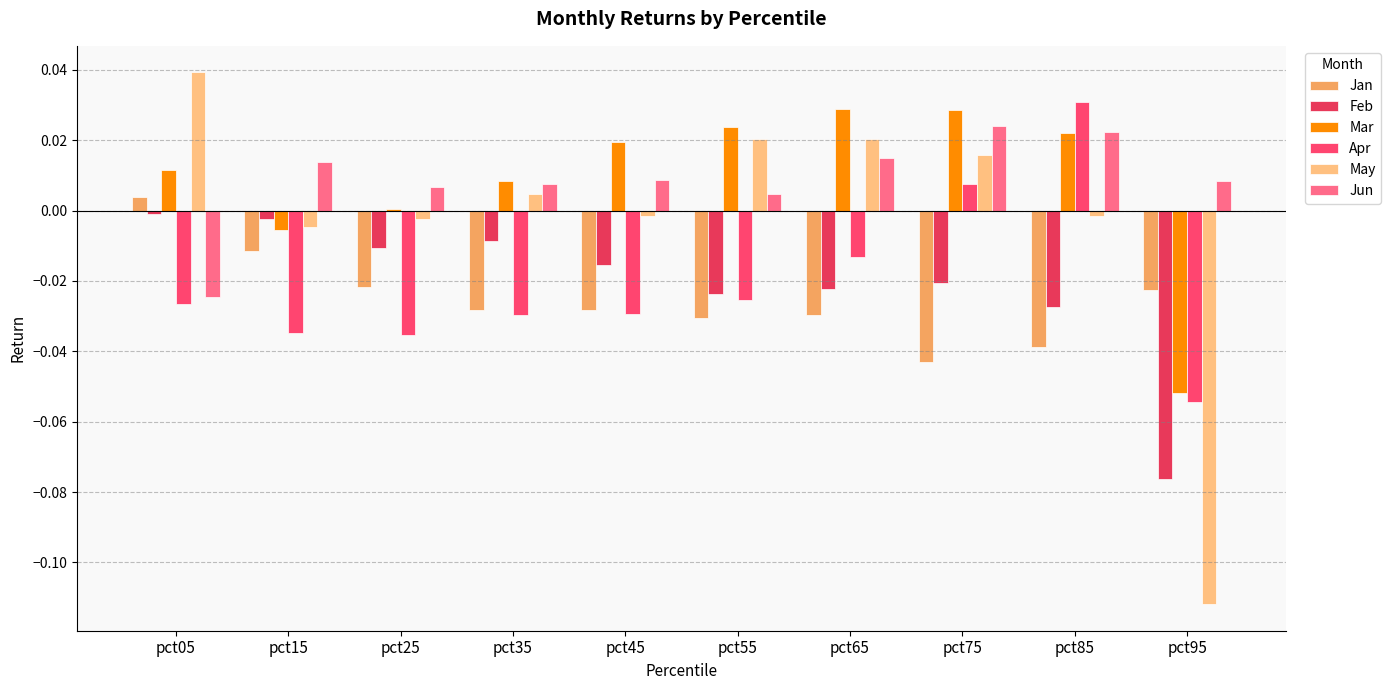

At which category does the chart reach its peak across all series?

pct05